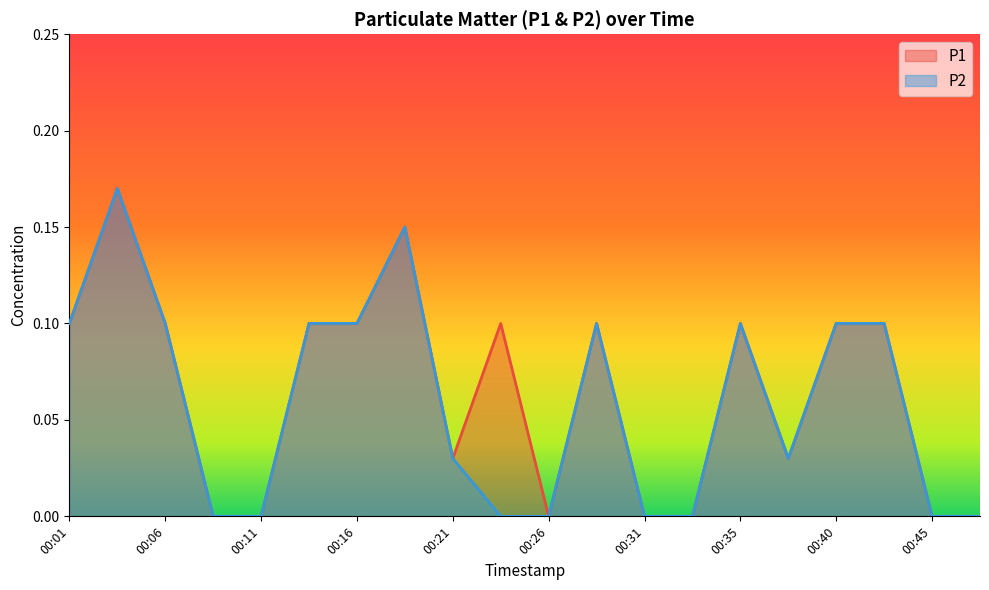

In P1, how many points are lower than both neighbors (excluding endpoints)?

3